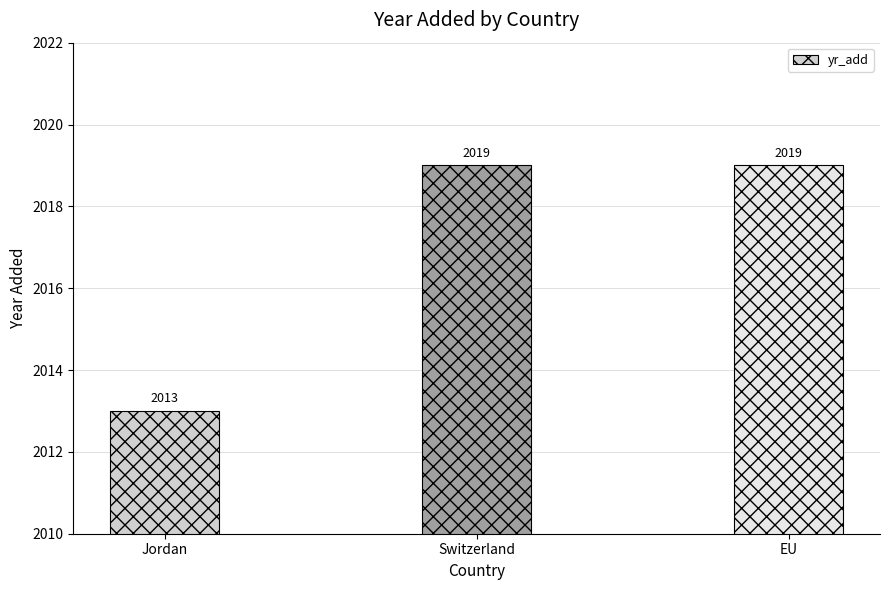

Which category has the lowest value across all series?

Jordan